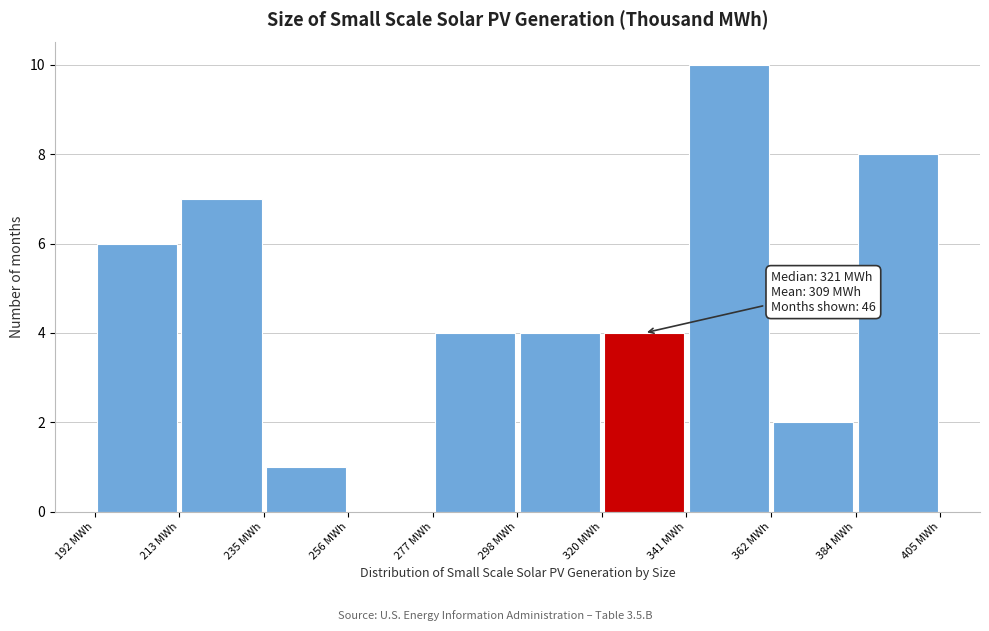

Over which range of the x-axis is the bar tallest?

340 to 360